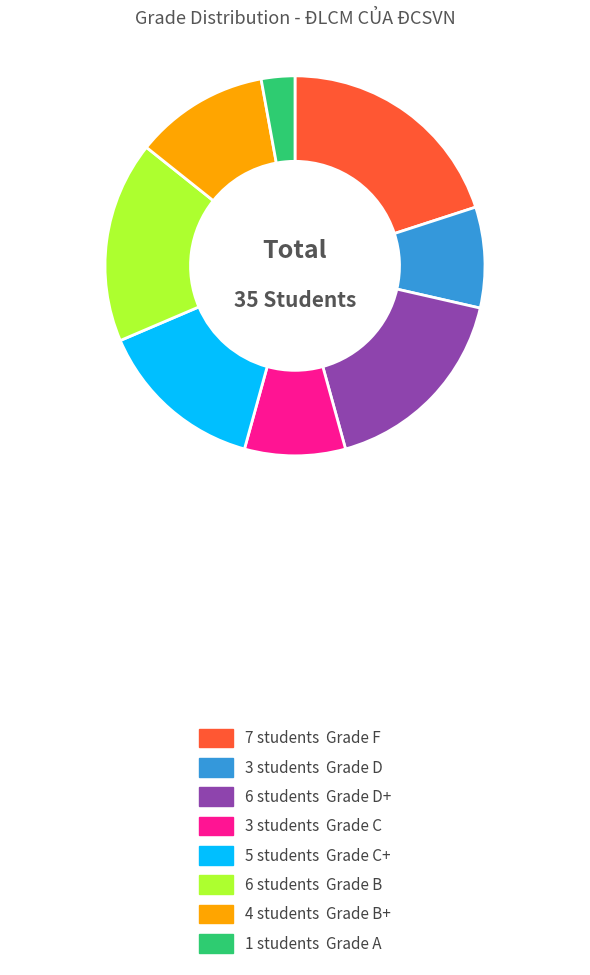

Is there any slice that represents more than half of the pie?

No